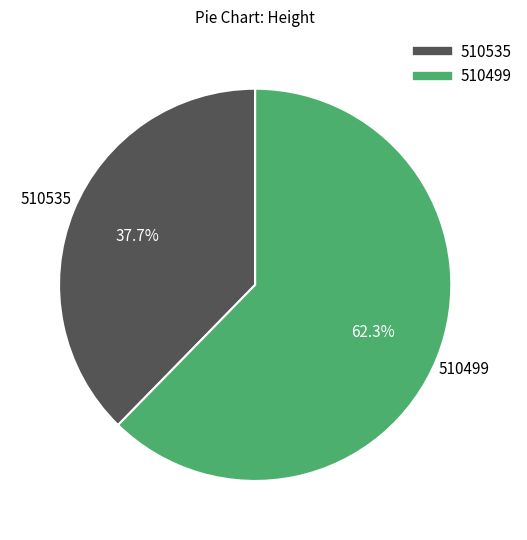

What percentage is NOT represented by 510499?

37.7%